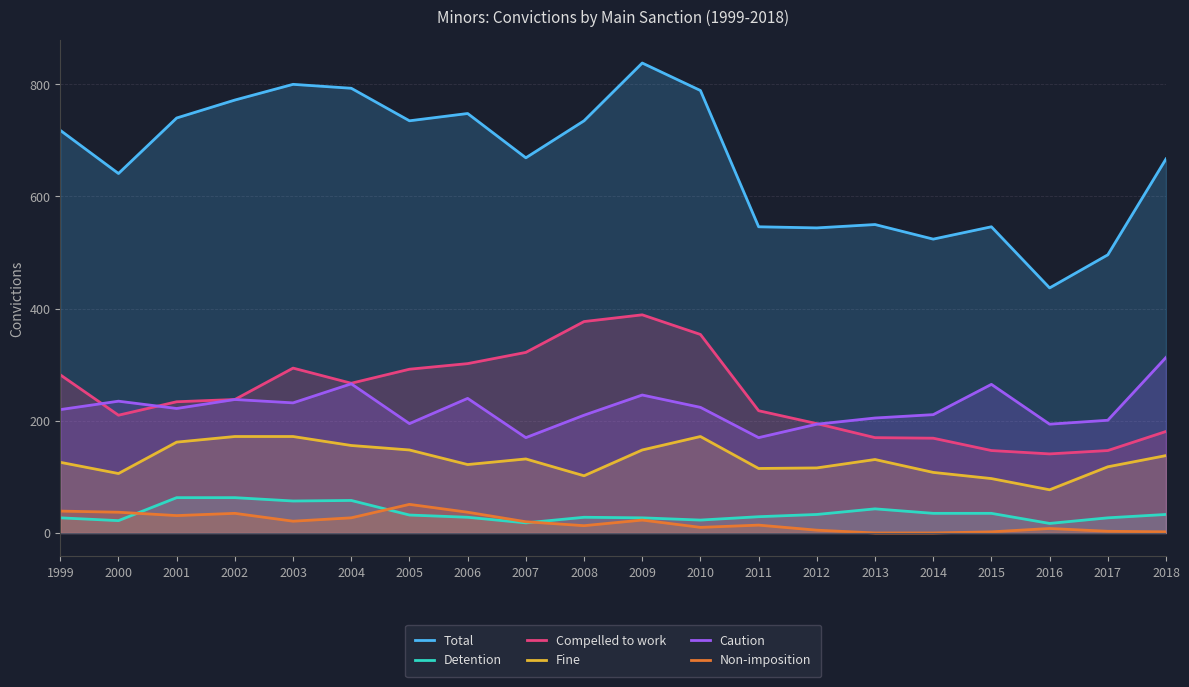

At how many categories does at least one series exceed 441?

19